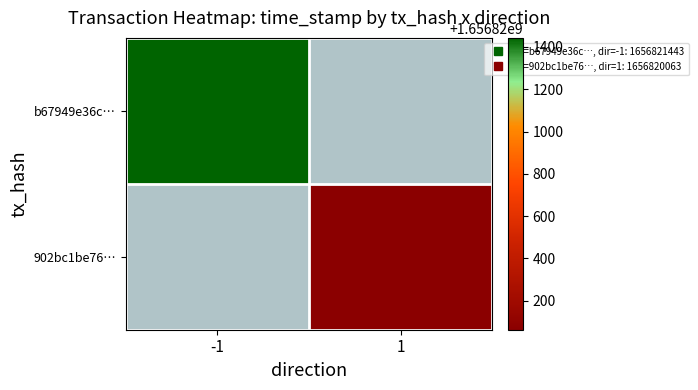

What is the spread (max minus min) of values at direction?

2